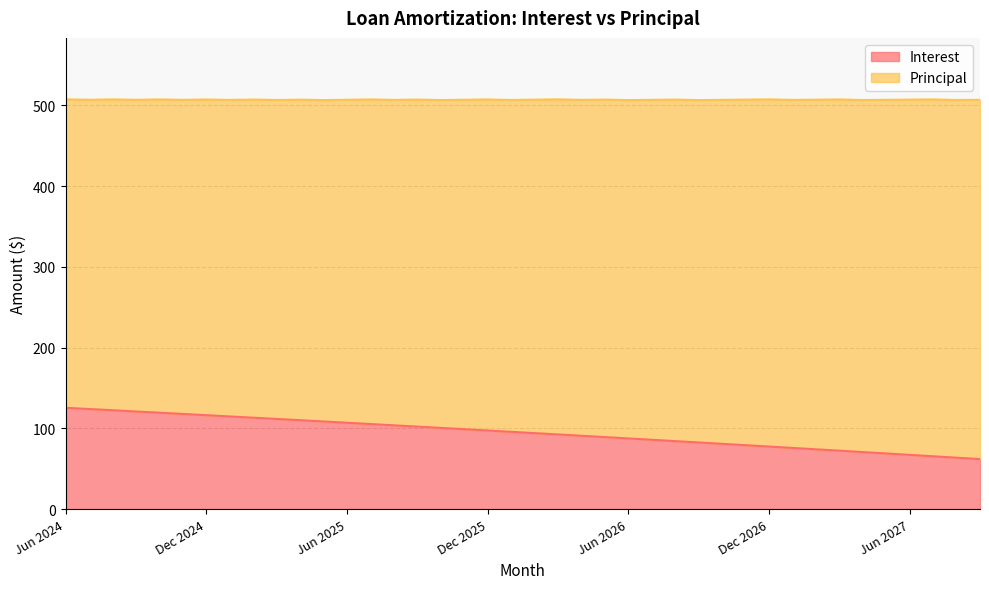

Between Jul 2024 and Mar 2027, which is larger?

Jul 2024